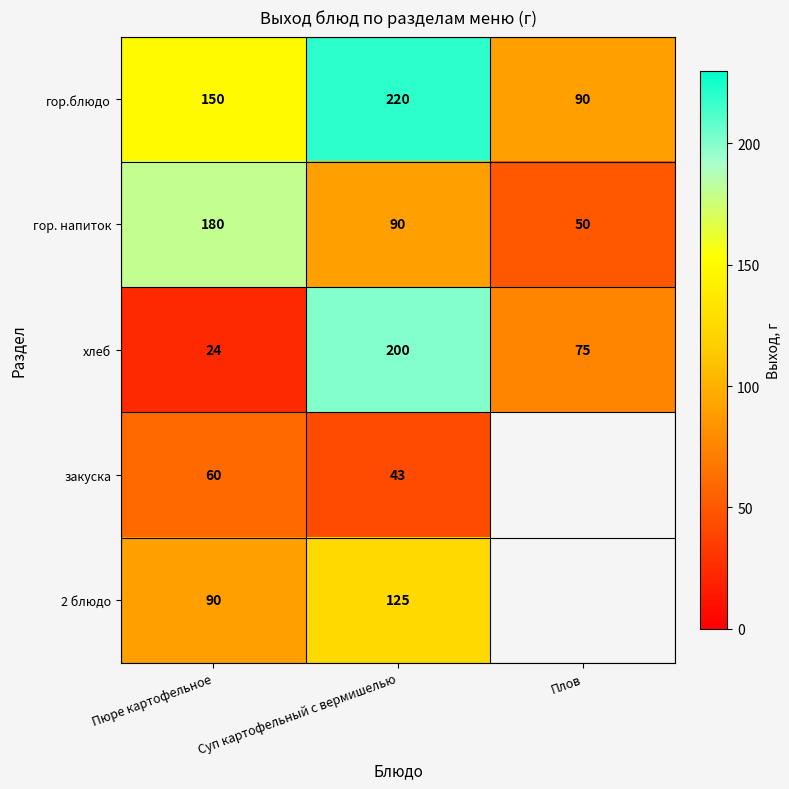

The гор. напиток series shows 122.7 at Суп картофельный с вермишелью. True or false?

False